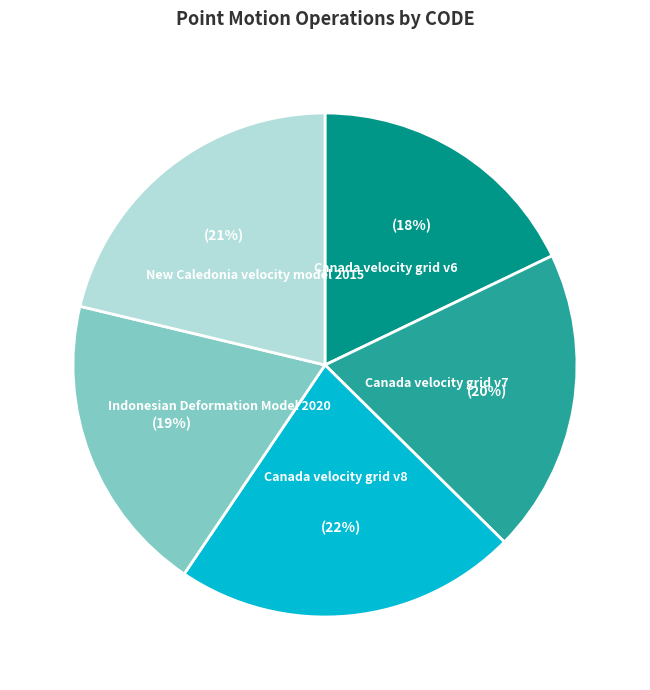

To the nearest percent, what is the difference between the largest and smallest slice percentages?

4%